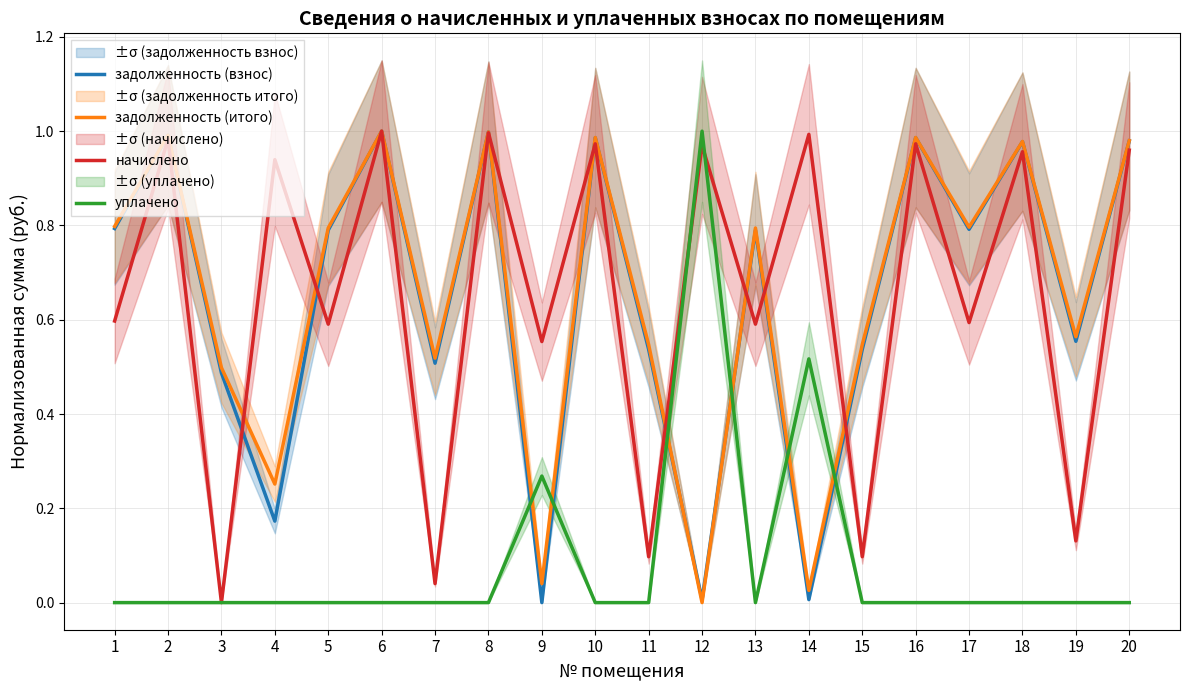

At which category is the sum across all series the highest?

6